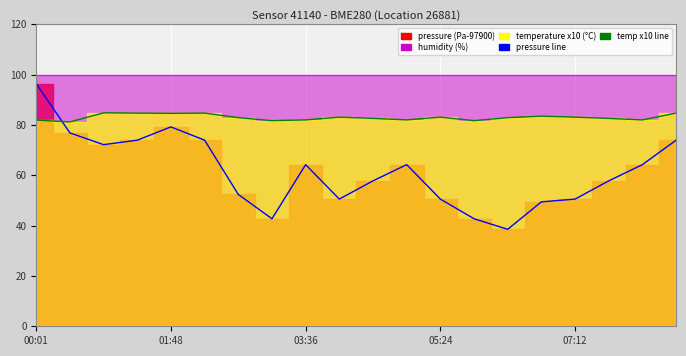

What is the smallest value displayed?

38.5